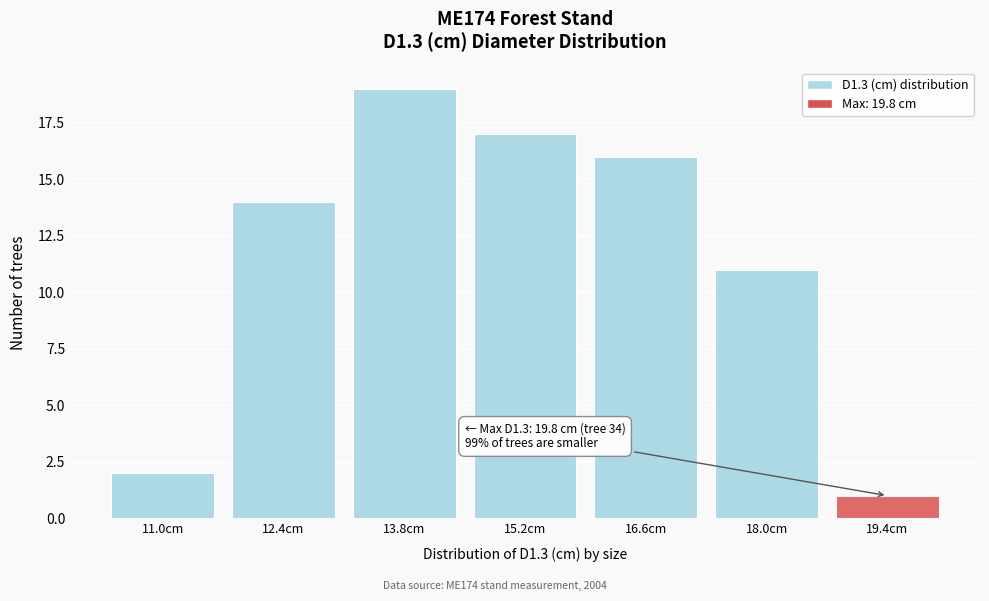

Reading left to right, extract all data points from this chart.

2	14	19	17	16	11	1